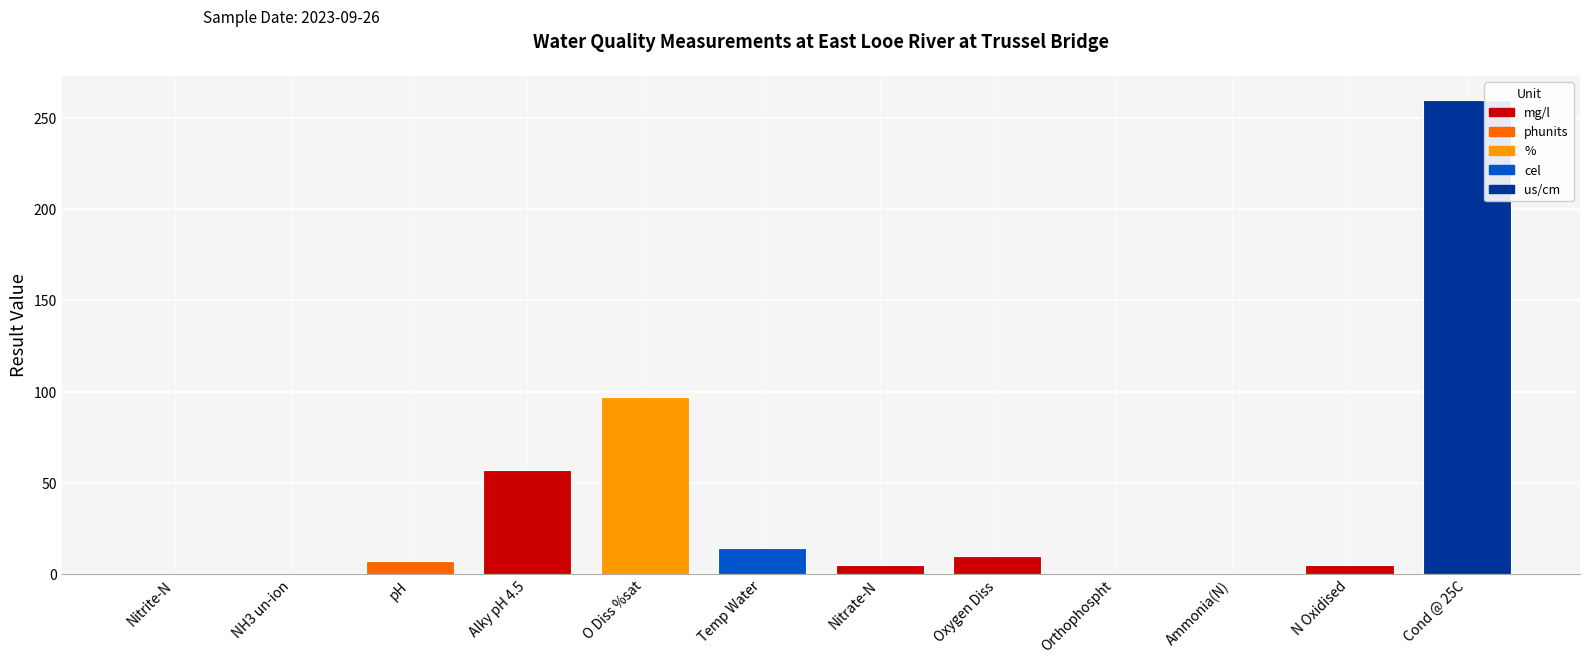

What is the greatest value displayed?

260.0